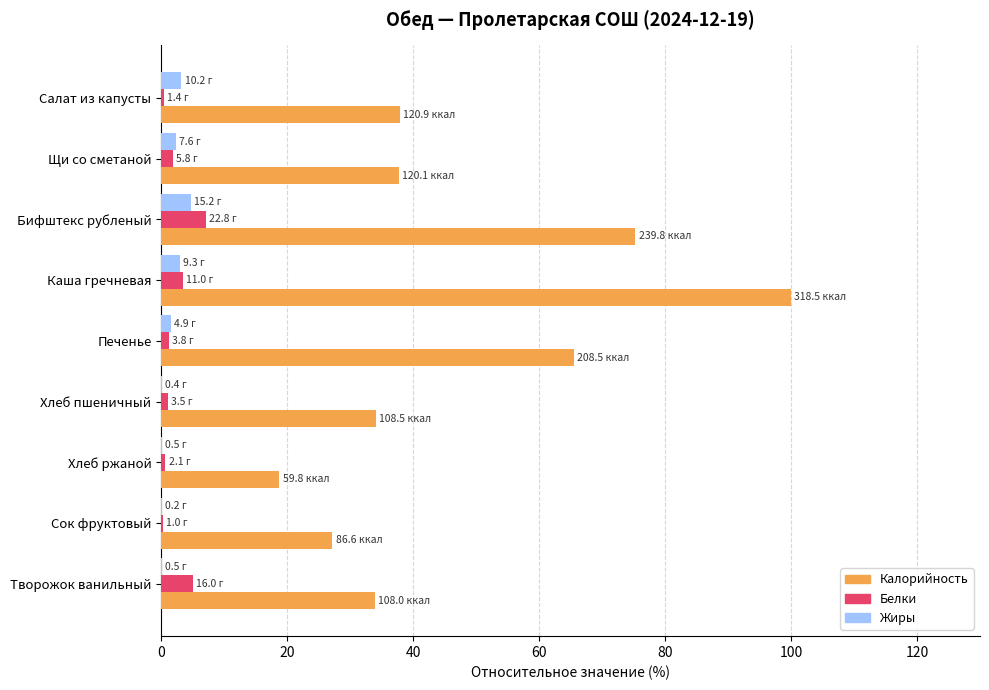

What is the sum of the Калорийность values at Бифштекс рубленый and Каша гречневая?

175.3